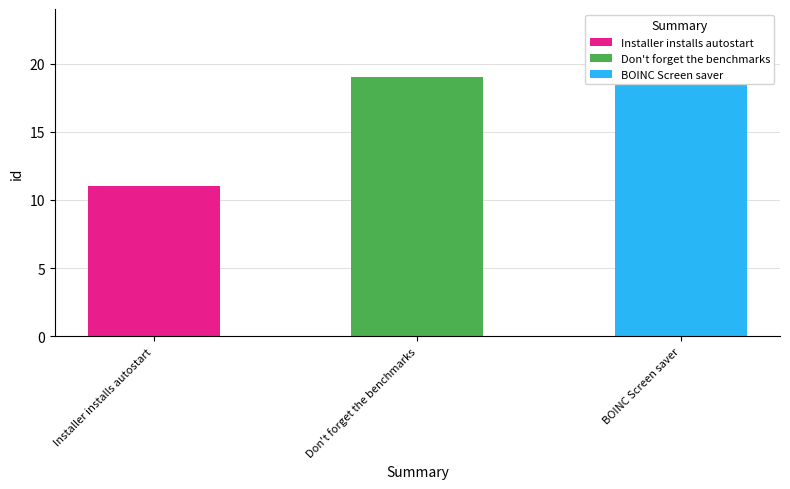

The chart shows a value of 14 at BOINC Screen saver. True or false?

False